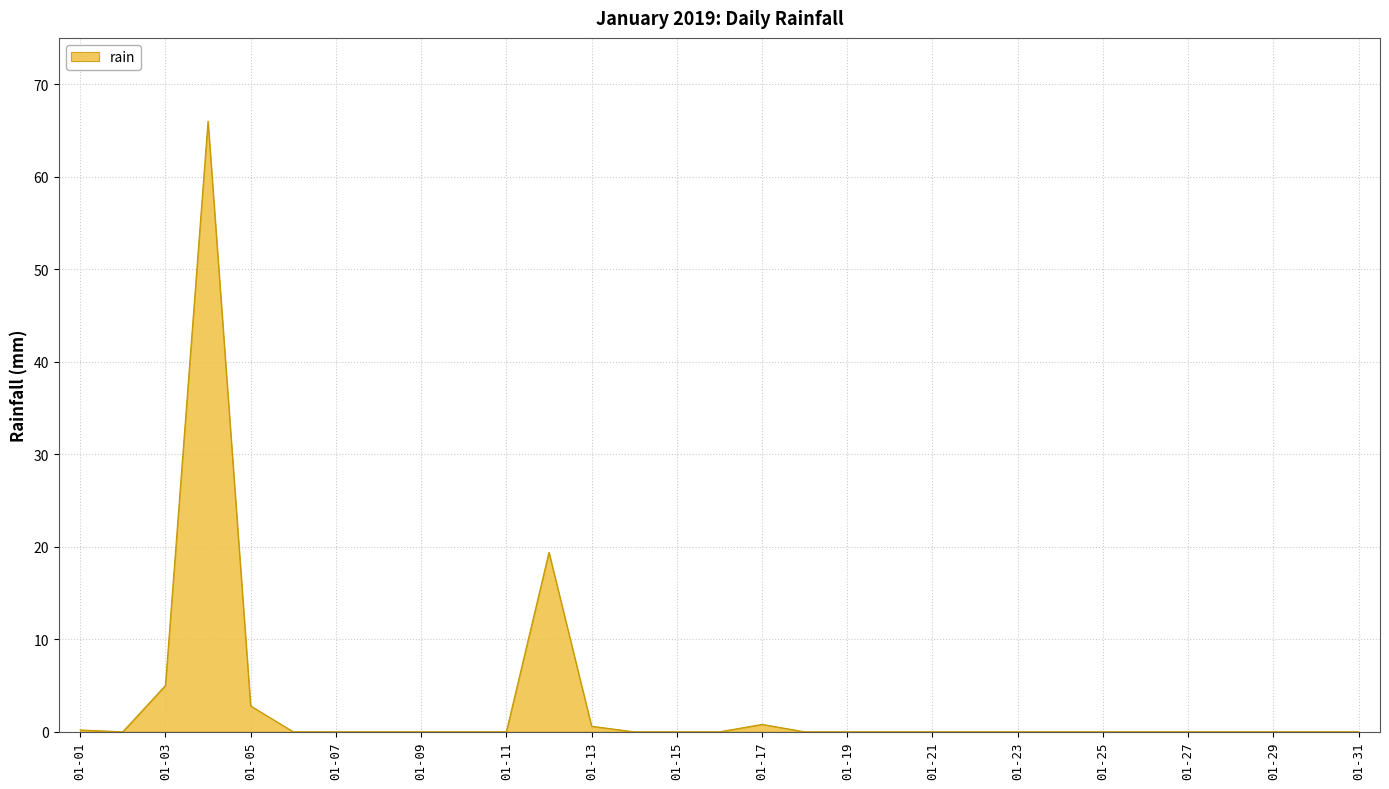

What is the difference between the maximum and minimum values?

66.0